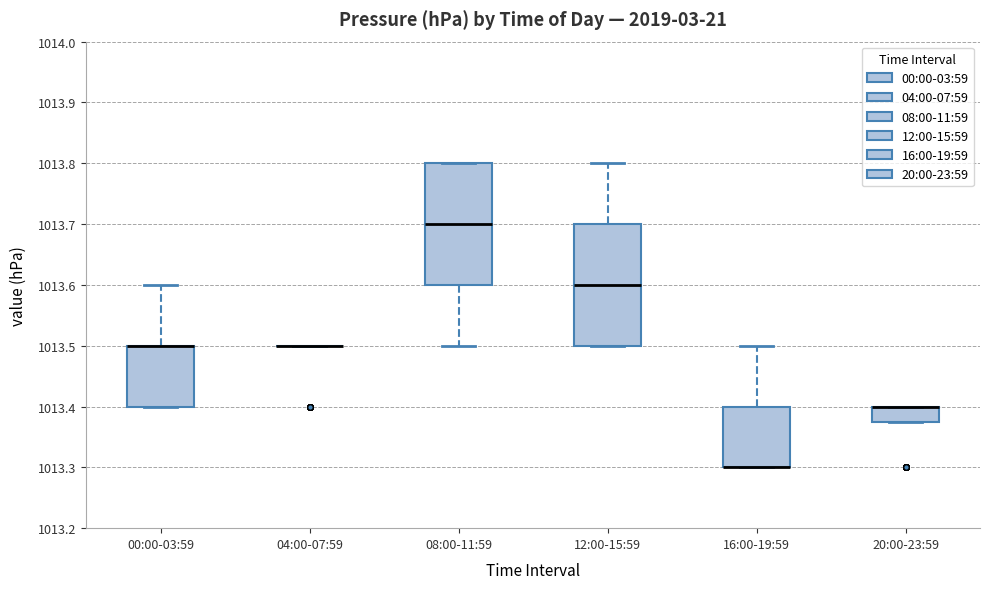

Where is the upper edge of the box for 00:00-03:59 on the y-axis? The values are not printed on the chart, so give them approximately, as read against the axis.

1013.50